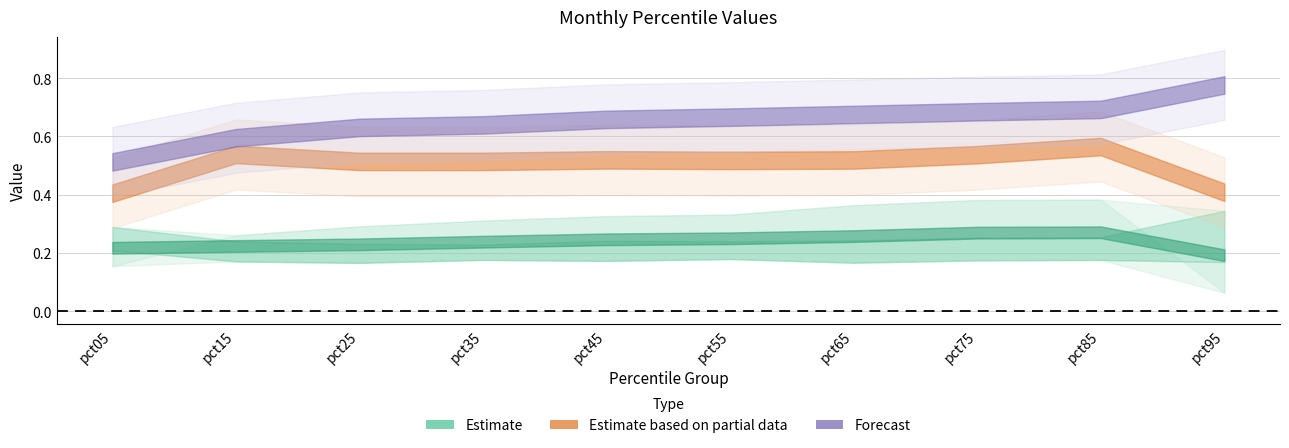

What is the difference between the highest and lowest values at pct75?

0.5